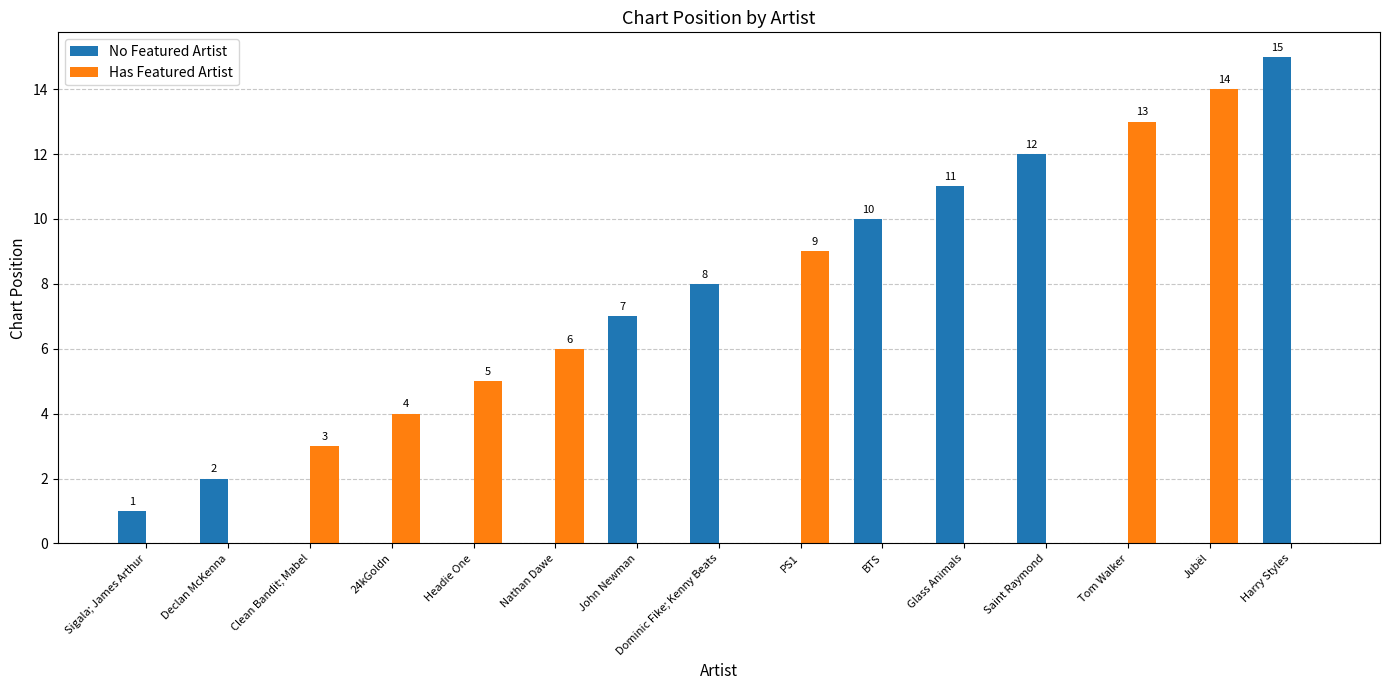

What are all the series names shown in the legend?

No Featured Artist, Has Featured Artist